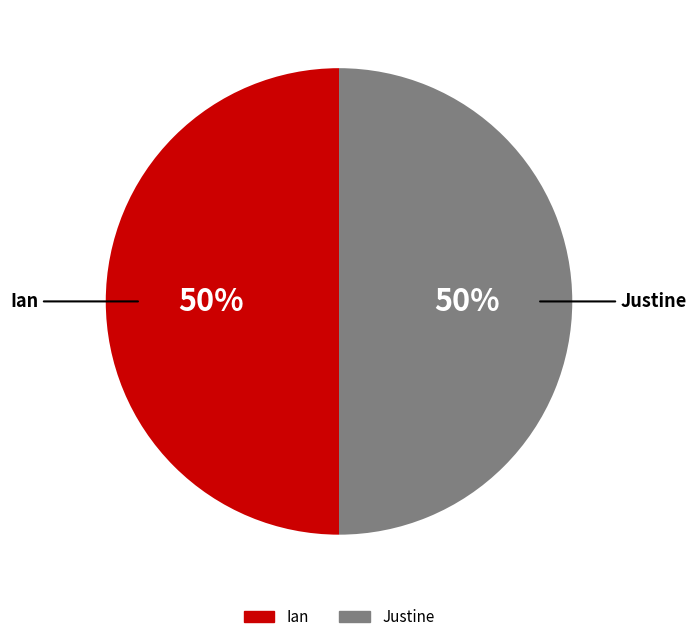

What percentage is the Justine slice, to the nearest percent?

50%